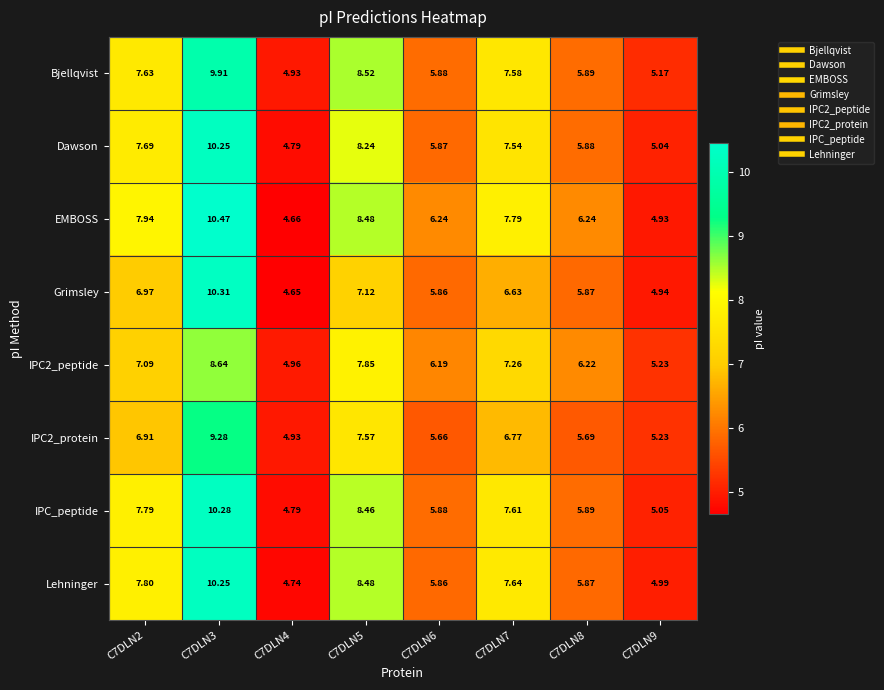

Which series changed the most between C7DLN7 and C7DLN9?

EMBOSS